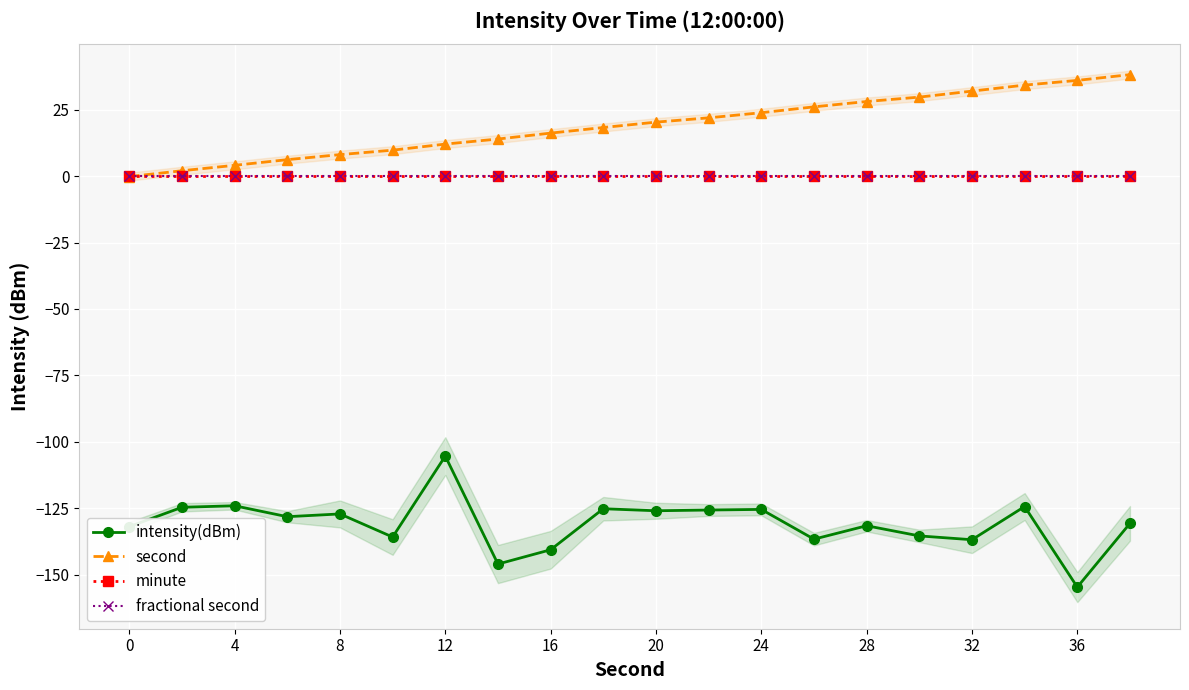

At how many categories does at least one series exceed -35?

20